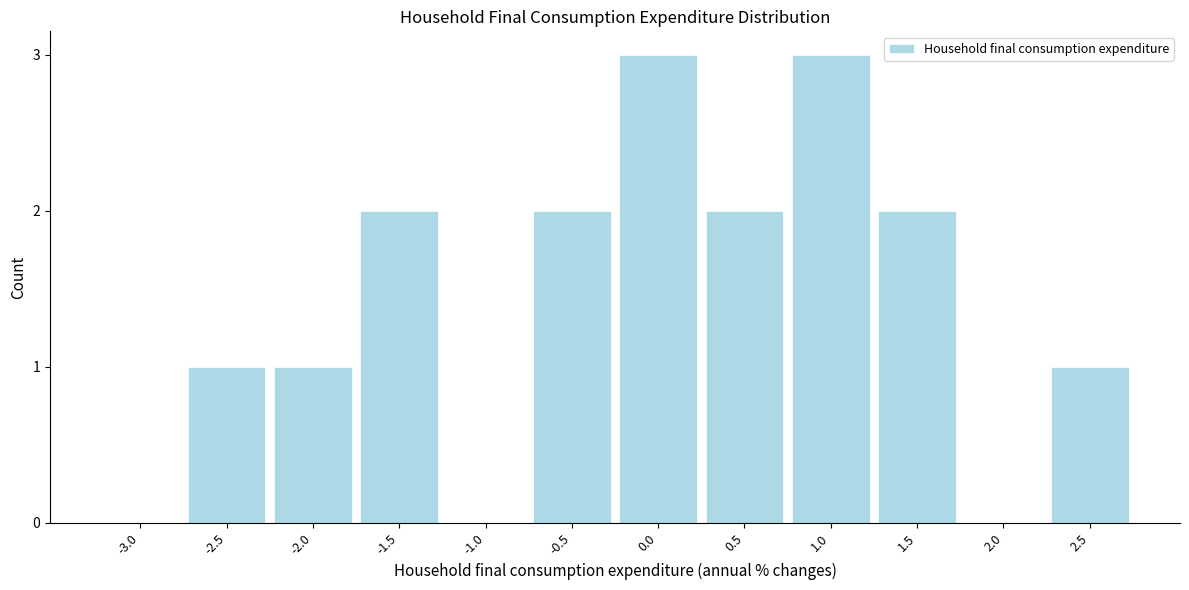

Reading left to right, what are all the values shown in this chart?

-3.0=0	-2.5=1	-2.0=1	-1.5=2	-1.0=0	-0.5=2	0.0=3	0.5=2	1.0=3	1.5=2	2.0=0	2.5=1